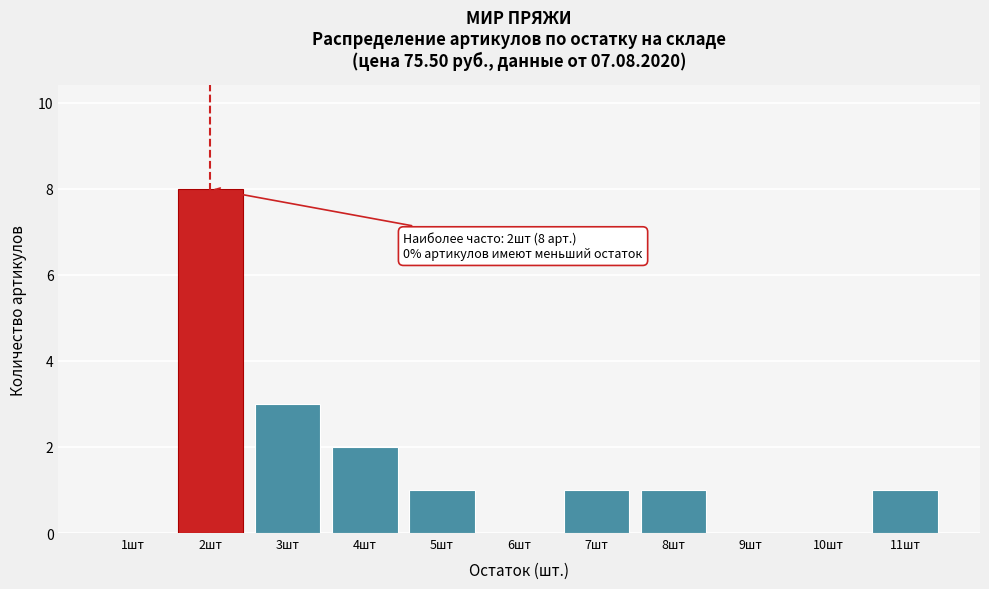

Reading left to right, list all the values displayed in this chart.

1шт=0	2шт=8	3шт=3	4шт=2	5шт=1	6шт=0	7шт=1	8шт=1	9шт=0	10шт=0	11шт=1